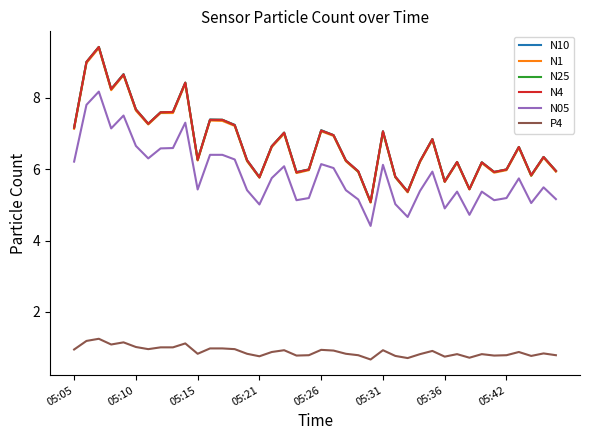

True or false: N25 and P4 intersect in this chart.

False